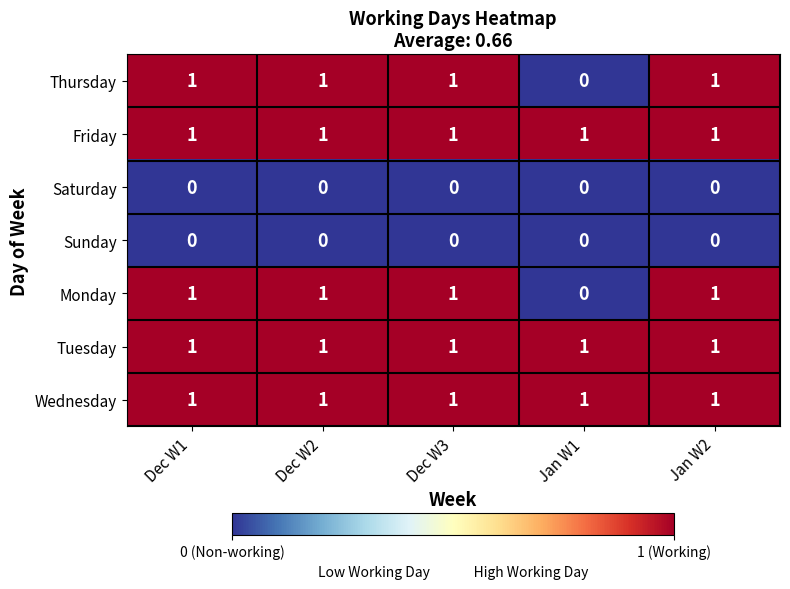

What is the sum of all Monday values?

4